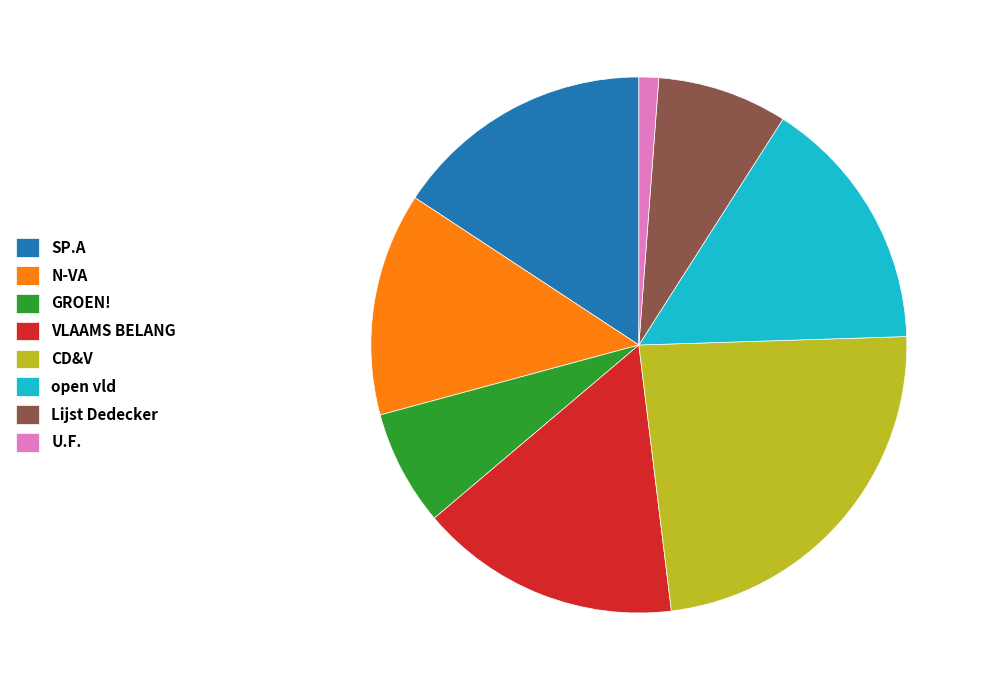

True or false: U.F. accounts for 10% of the total.

False